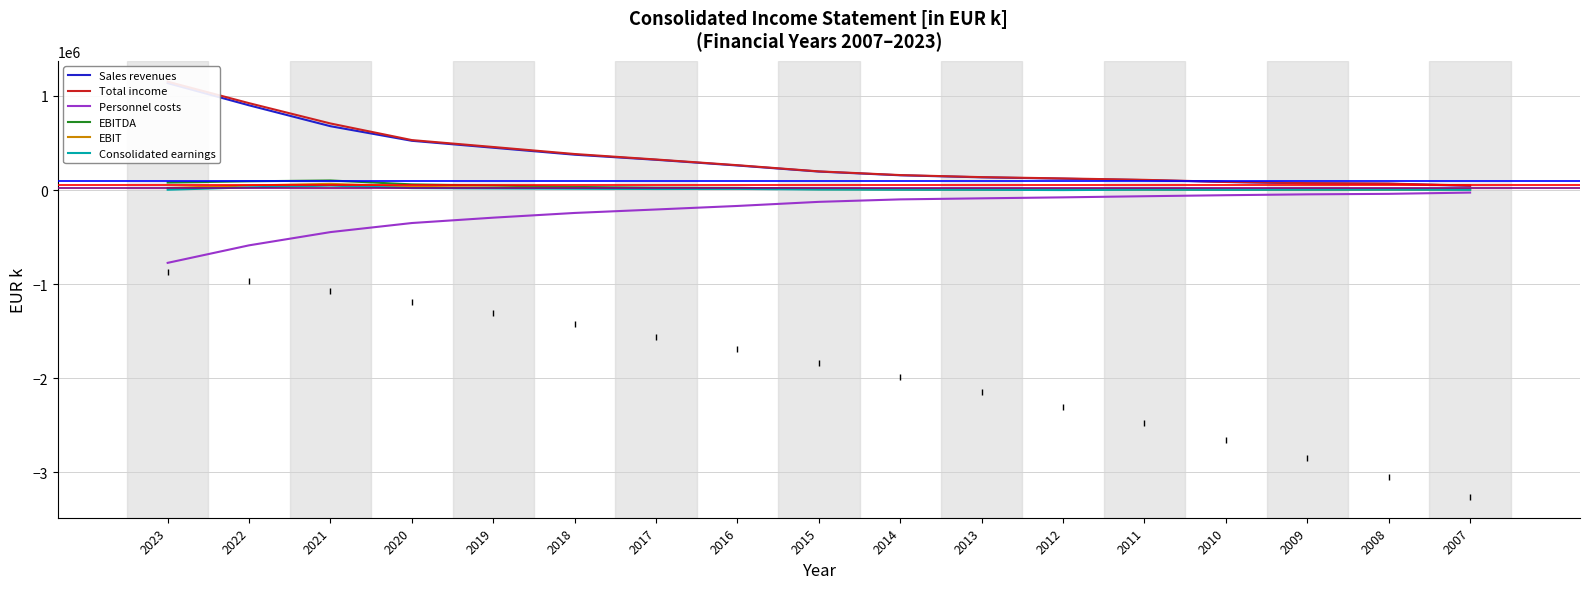

Is this an area chart (filled region under the line)?

No